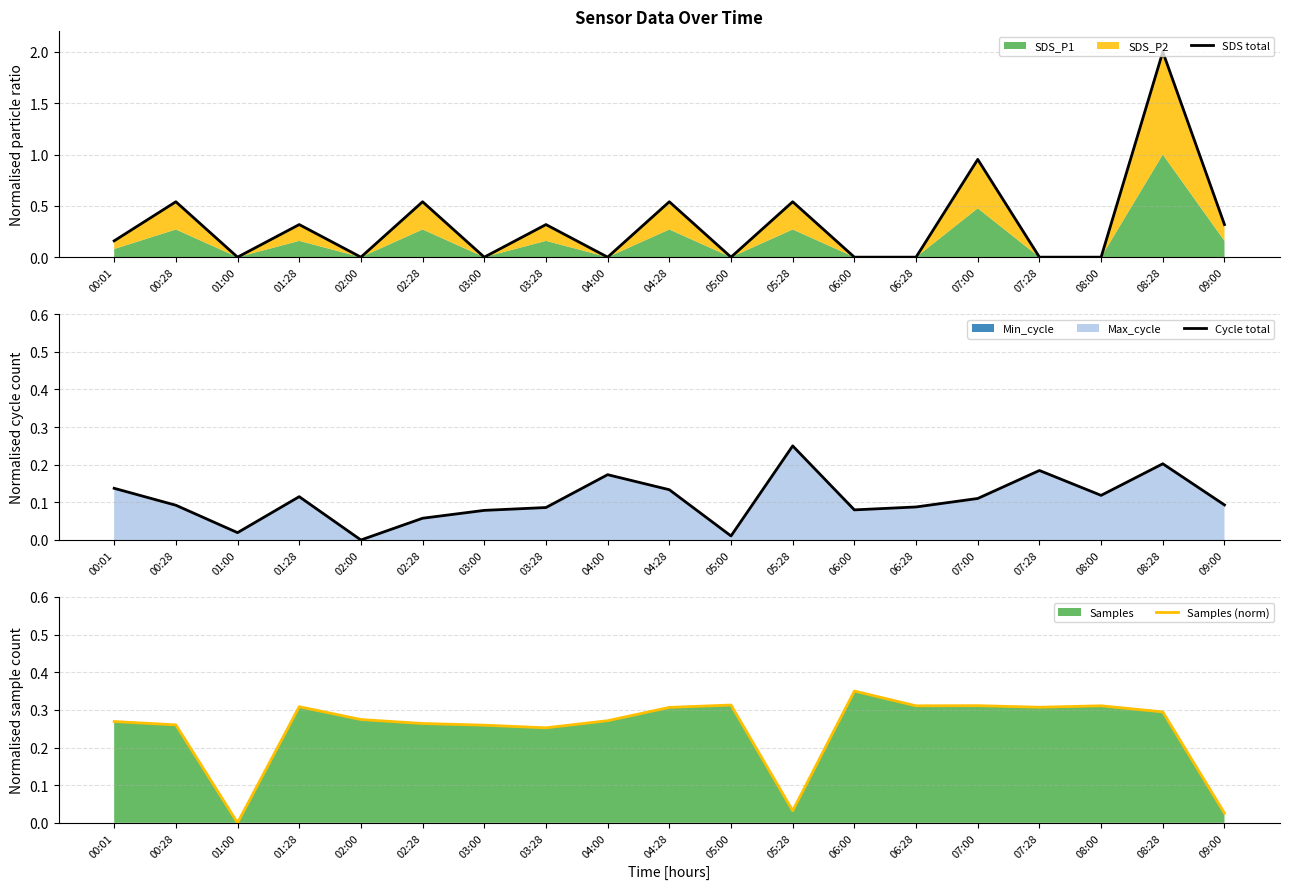

What is the average value of the Cycle total series?

0.1